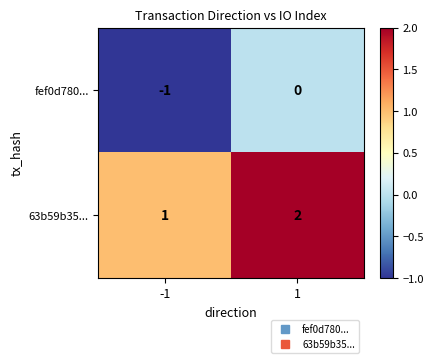

At how many categories does at least one series exceed 0?

2